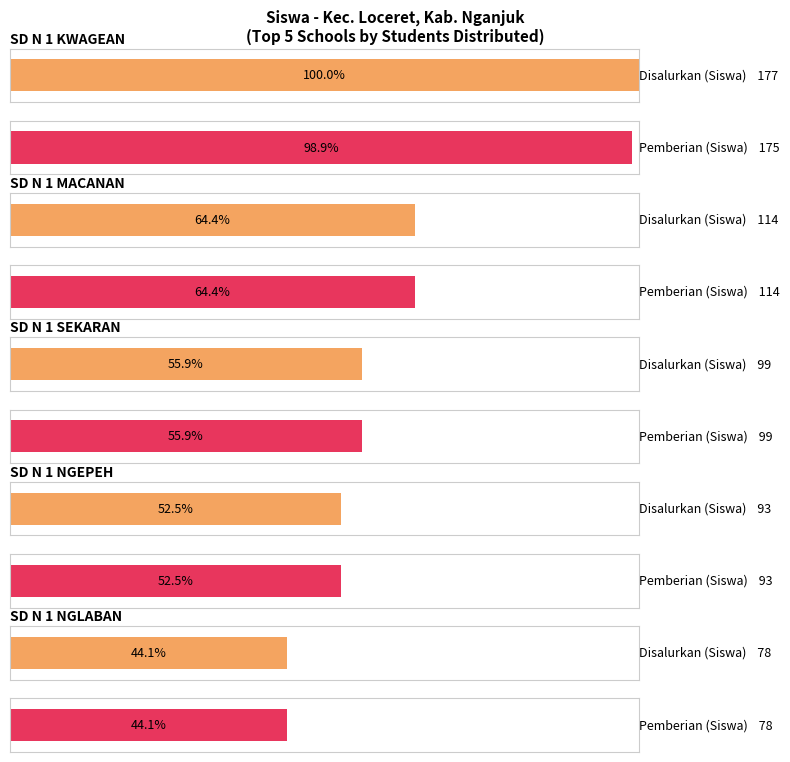

What are all the series names shown in the legend?

Disalurkan (Siswa), Pemberian (Siswa)